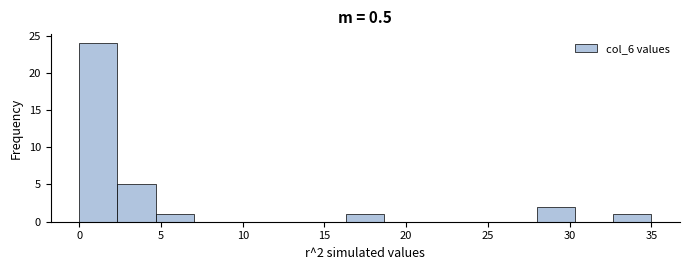

Which range on the x-axis has the tallest bar?

0.0 to 2.5